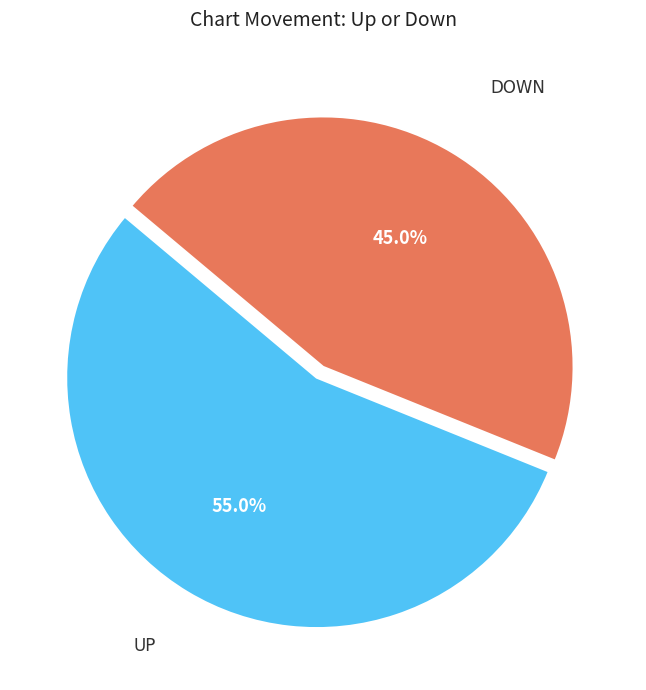

How many slices are in this pie chart?

2